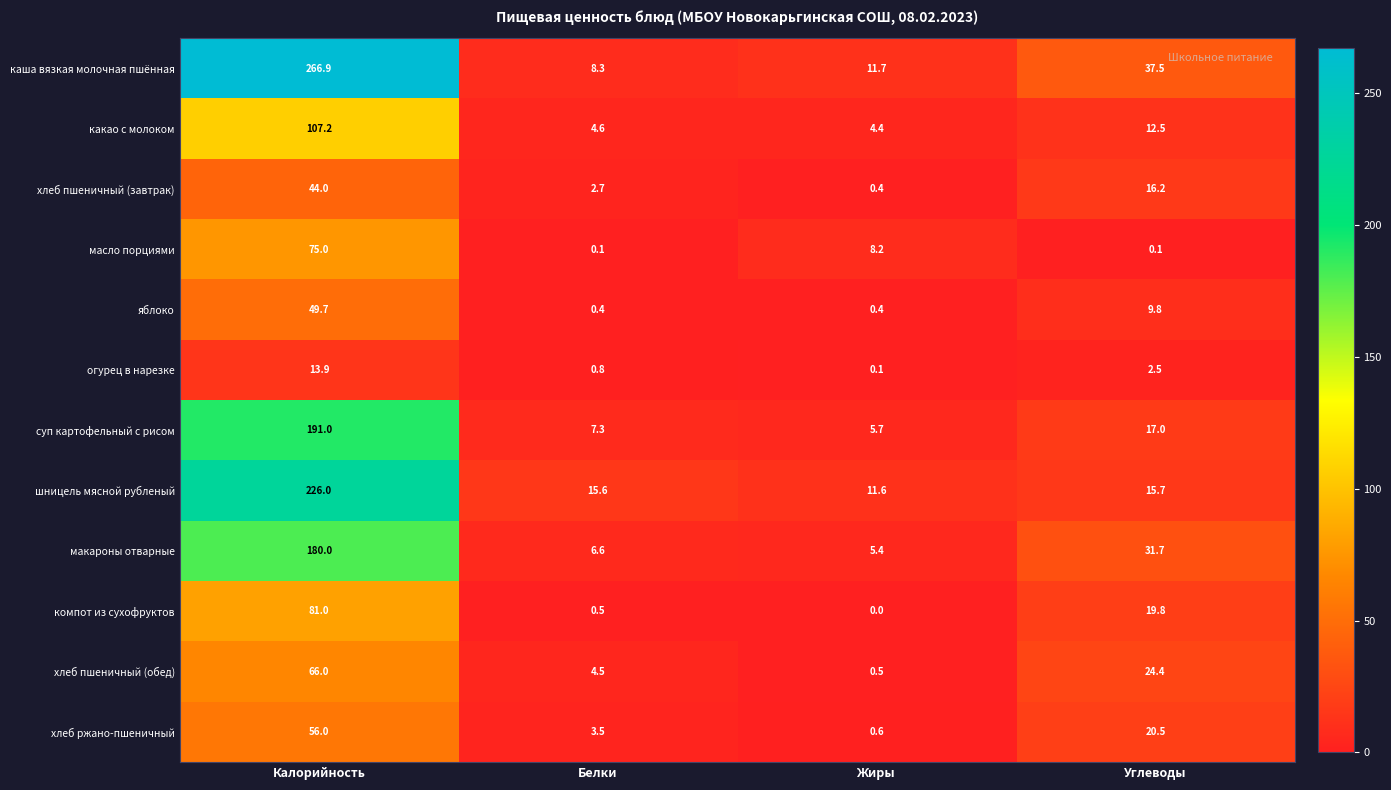

How many data points in хлеб пшеничный (завтрак) are less than 16?

2